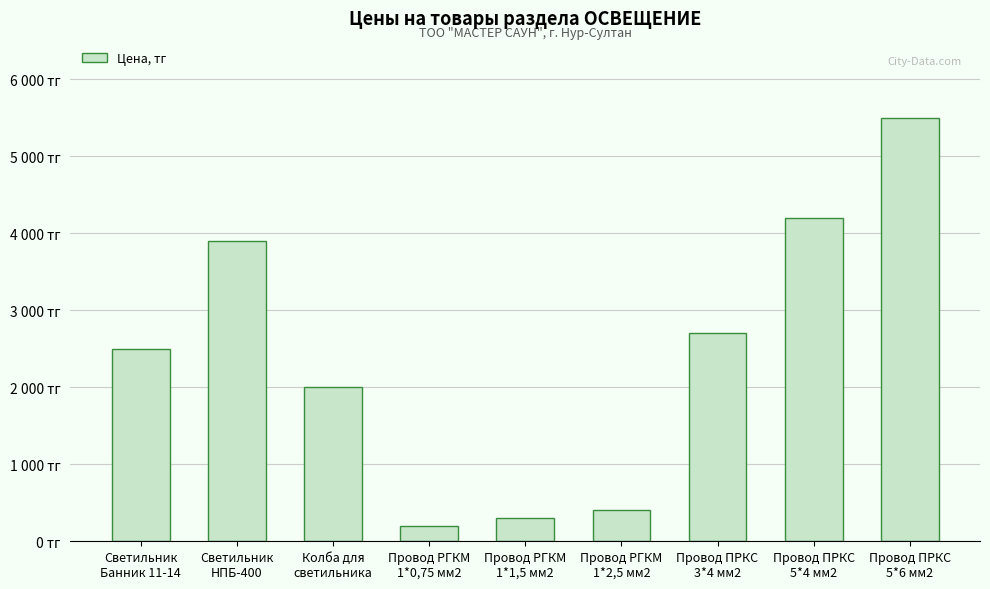

Rank the categories by value from highest to lowest.

Провод ПРКС
5*6 мм2, Провод ПРКС
5*4 мм2, Светильник
НПБ-400, Провод ПРКС
3*4 мм2, Светильник
Банник 11-14, Колба для
светильника, Провод РГКМ
1*2,5 мм2, Провод РГКМ
1*1,5 мм2, Провод РГКМ
1*0,75 мм2